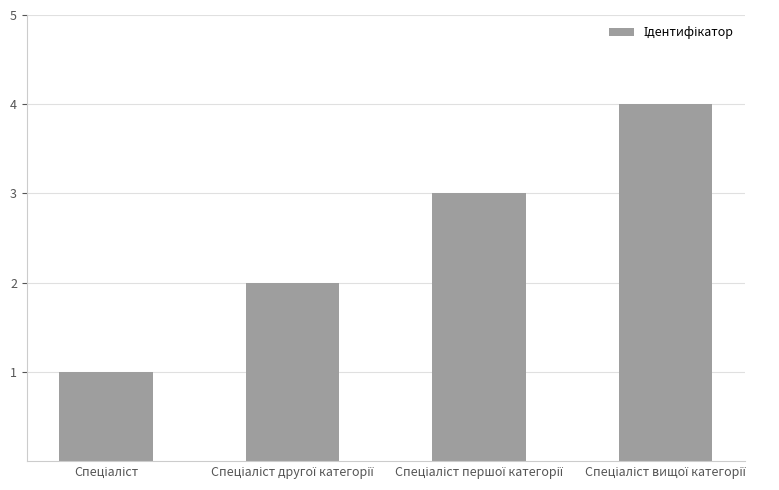

What is the maximum value shown in the chart?

4